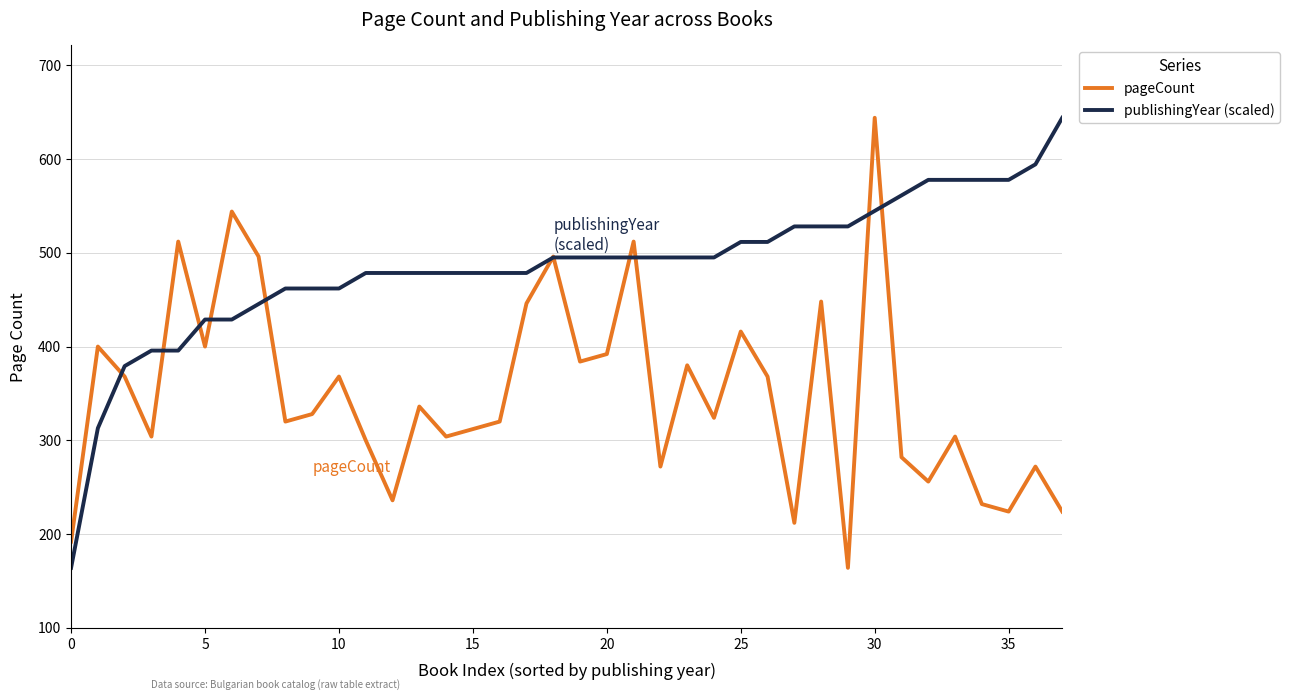

Rank the series by their average value, from lowest to highest.

pageCount, publishingYear (scaled)